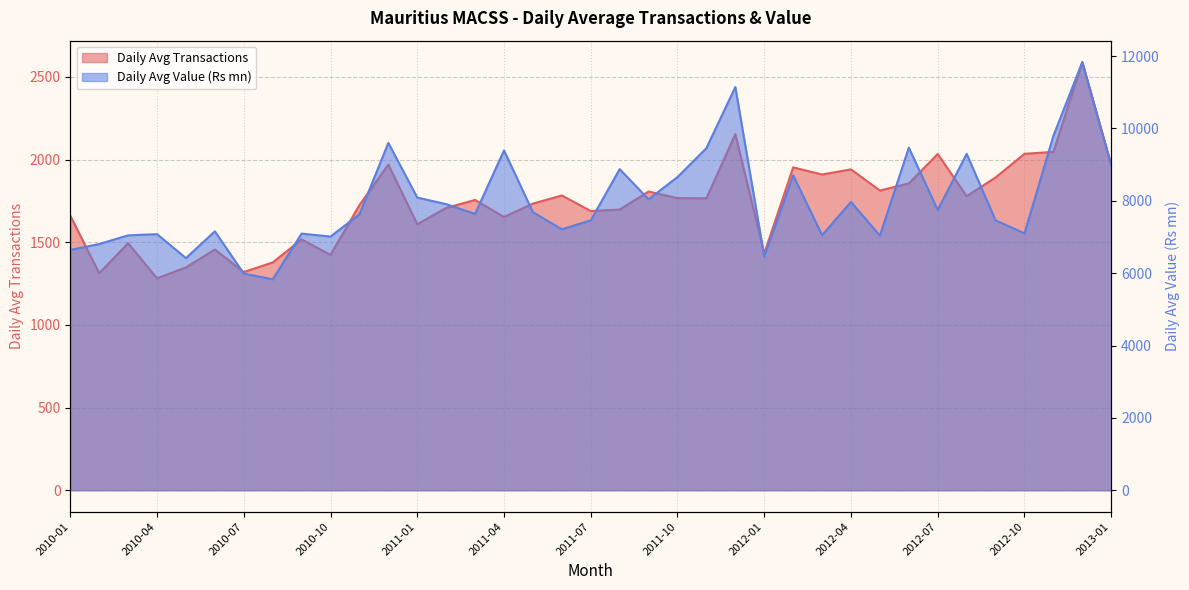

What is the sum of all Daily Avg Value (Rs mn) values?

294810